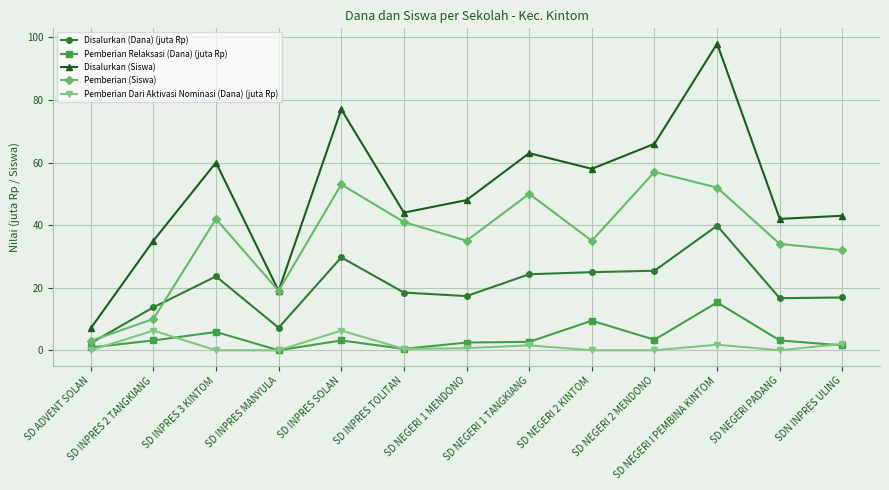

What position from the left is SD NEGERI 1 TANGKIANG?

8